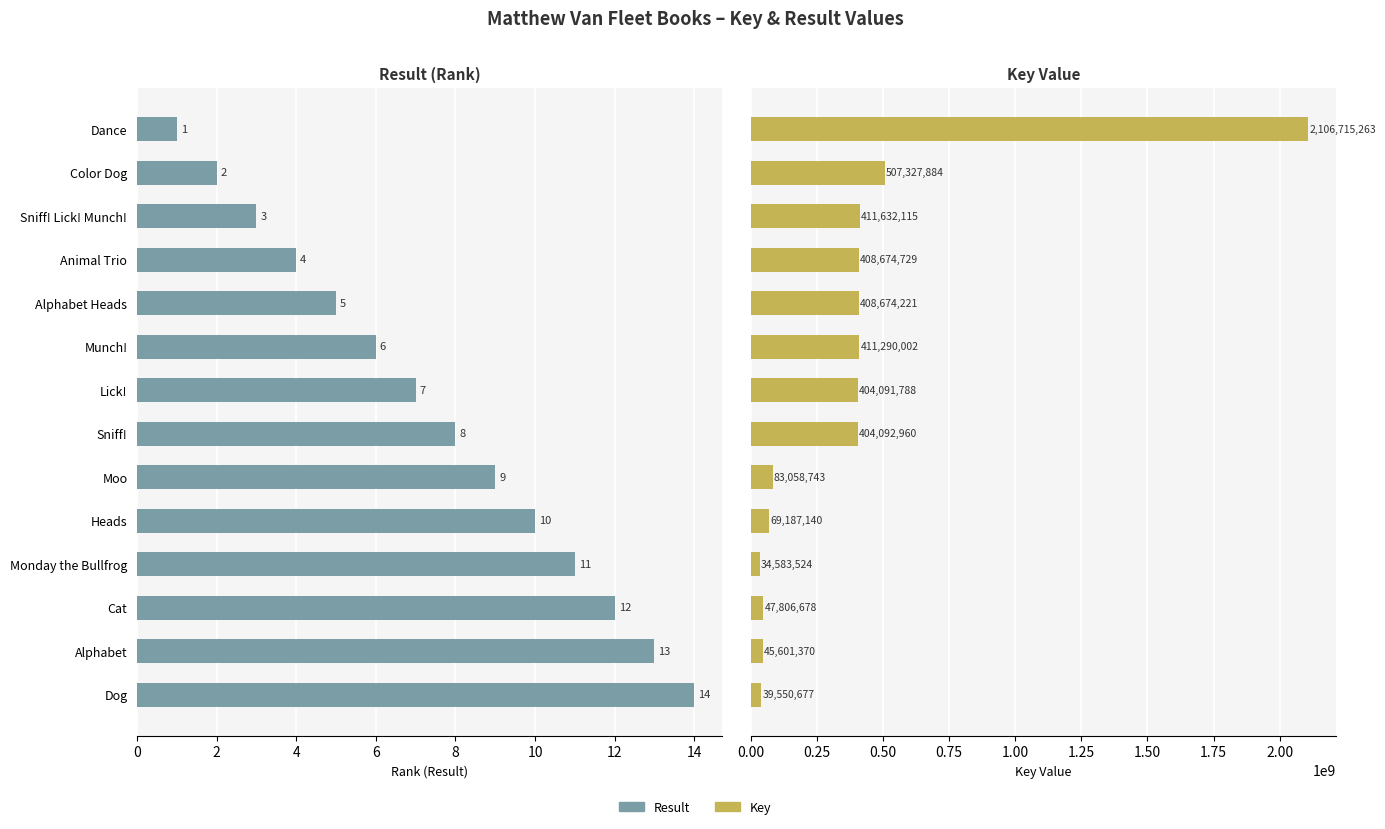

What are all the series names shown in the legend?

Result, Key